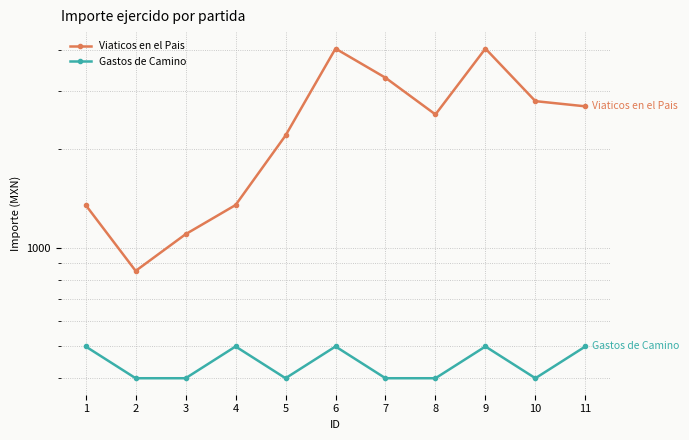

What are all the series names shown in the legend?

Viaticos en el Pais, Gastos de Camino